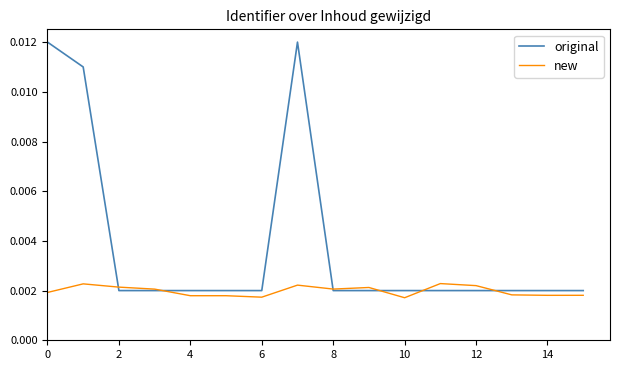

Count the new values in the range 0 to 1.

16